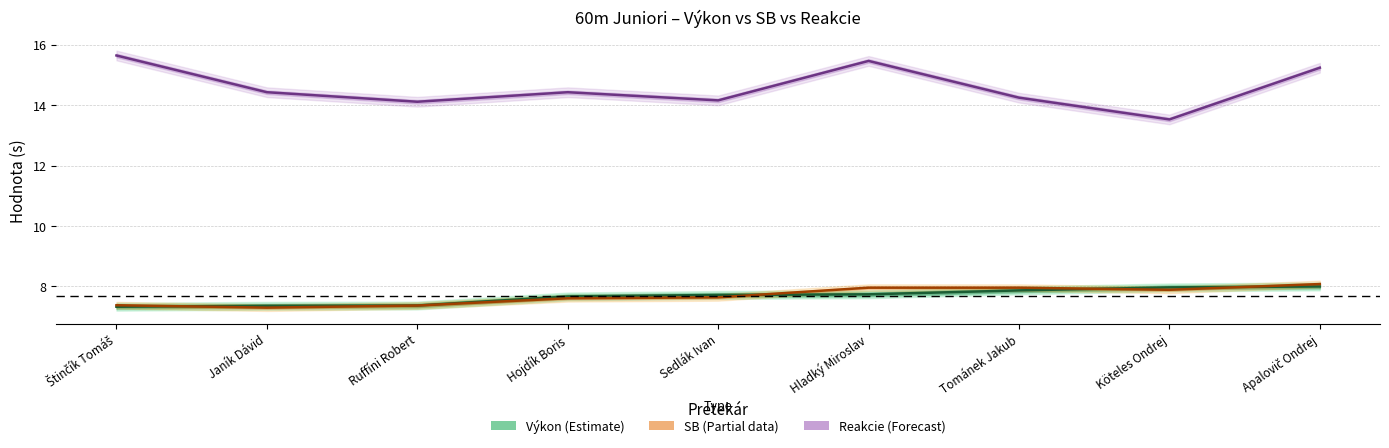

How many interior local peaks does the Reakcie (scaled) series have?

2